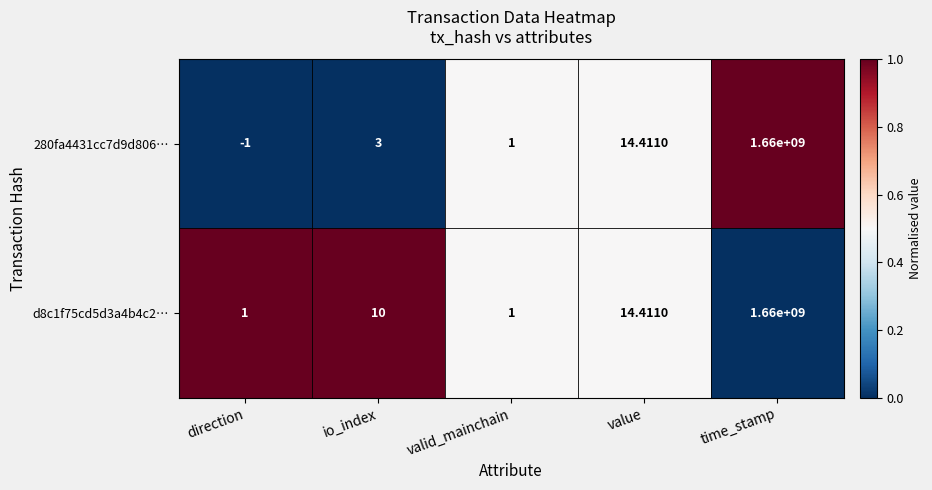

At which category is the sum across all series the highest?

time_stamp